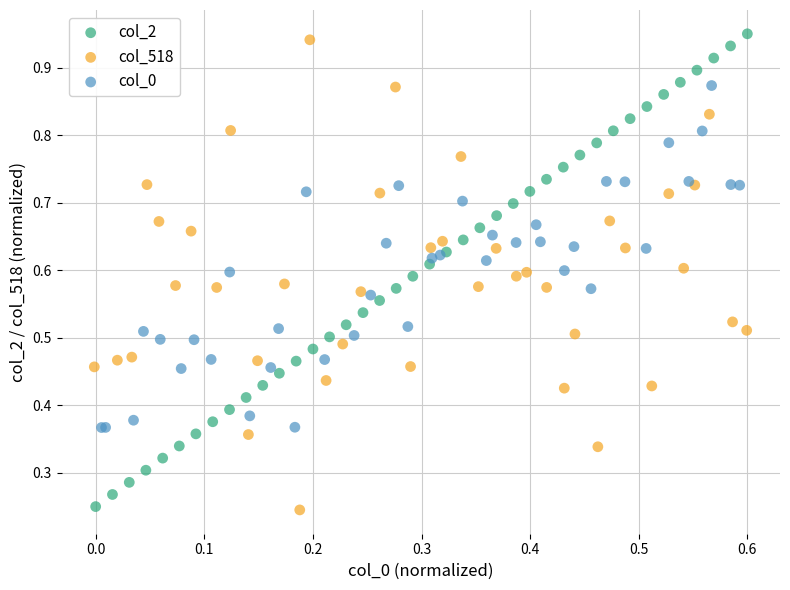

What are all the series names shown in the legend?

col_2, col_518, col_0